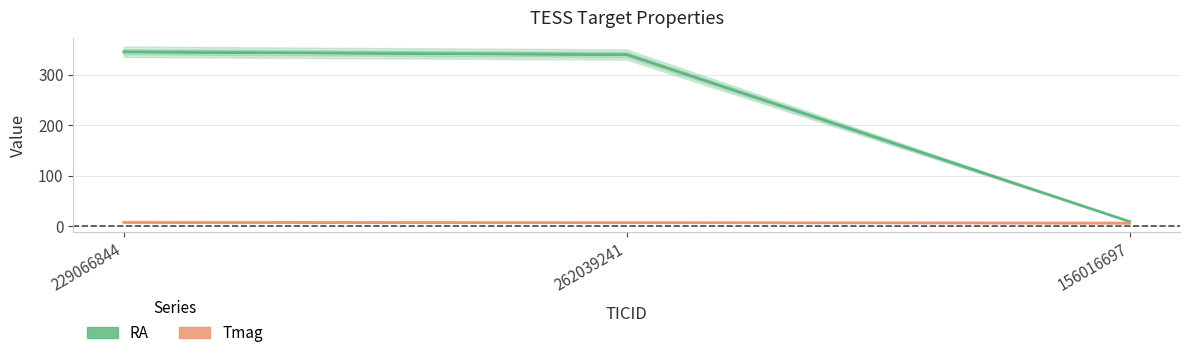

Count the number of categories in the chart.

3